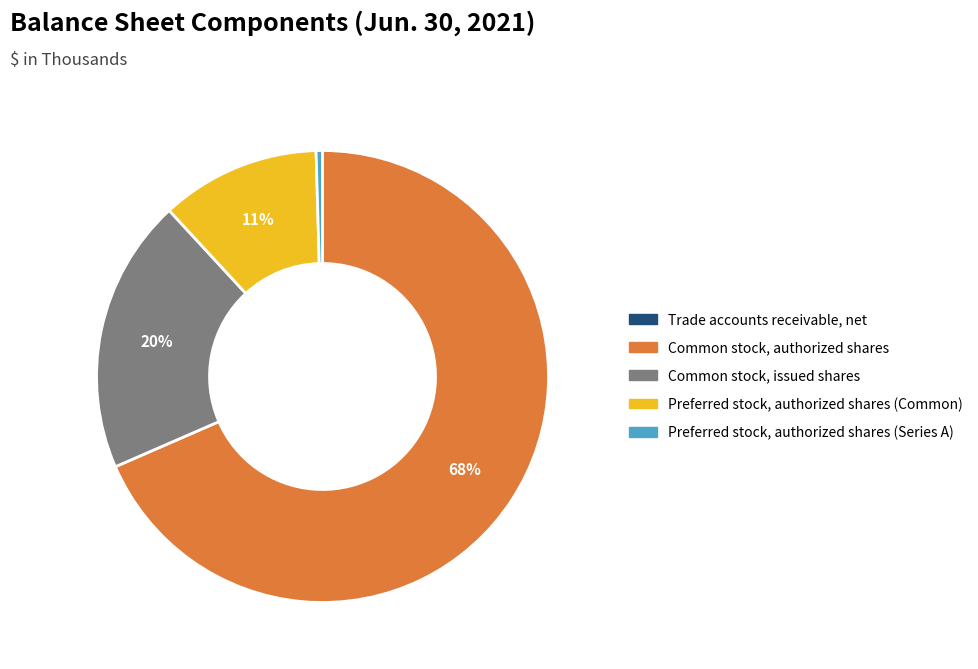

Which has a higher value, Preferred stock, authorized shares (Common) or Common stock, issued shares?

Common stock, issued shares